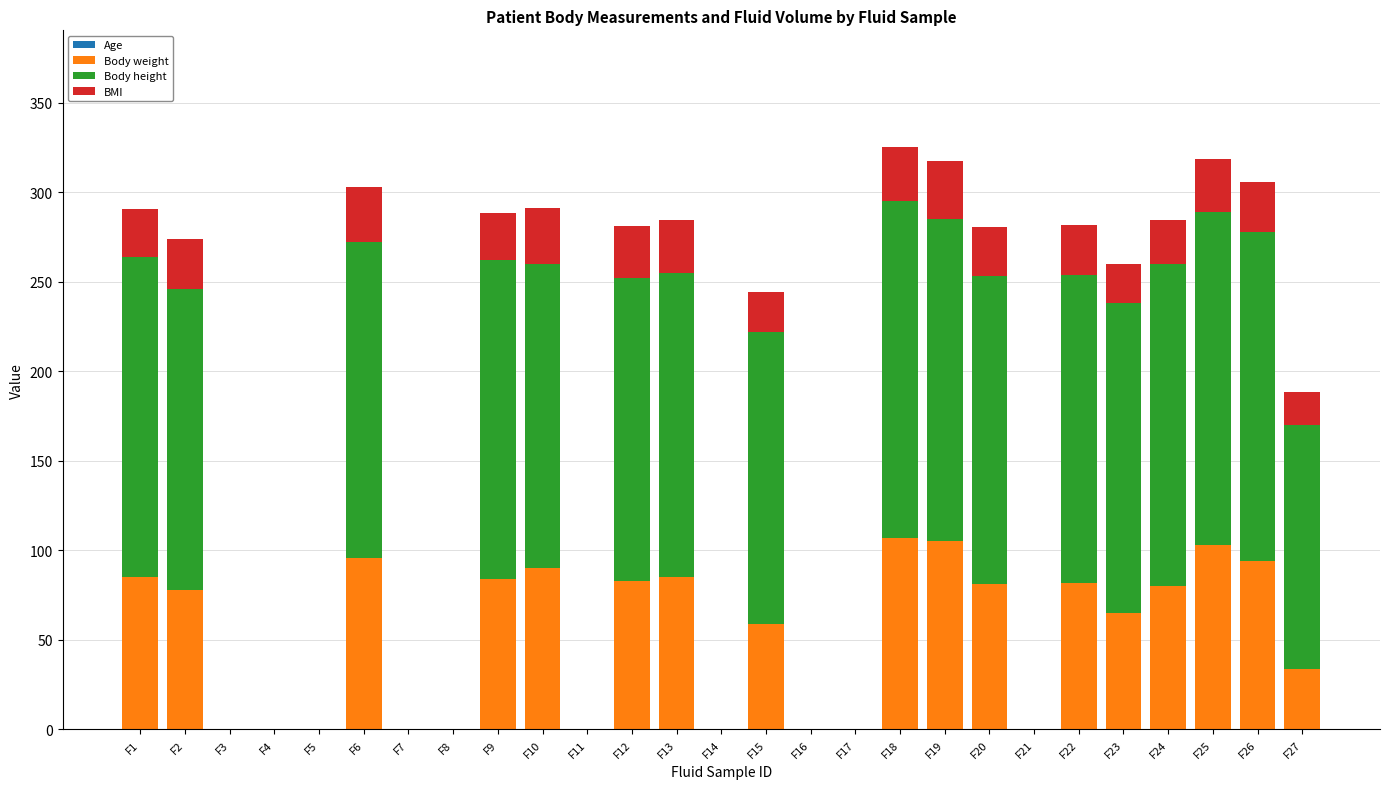

The value of Body weight at F19 is 105.0. True or false?

True